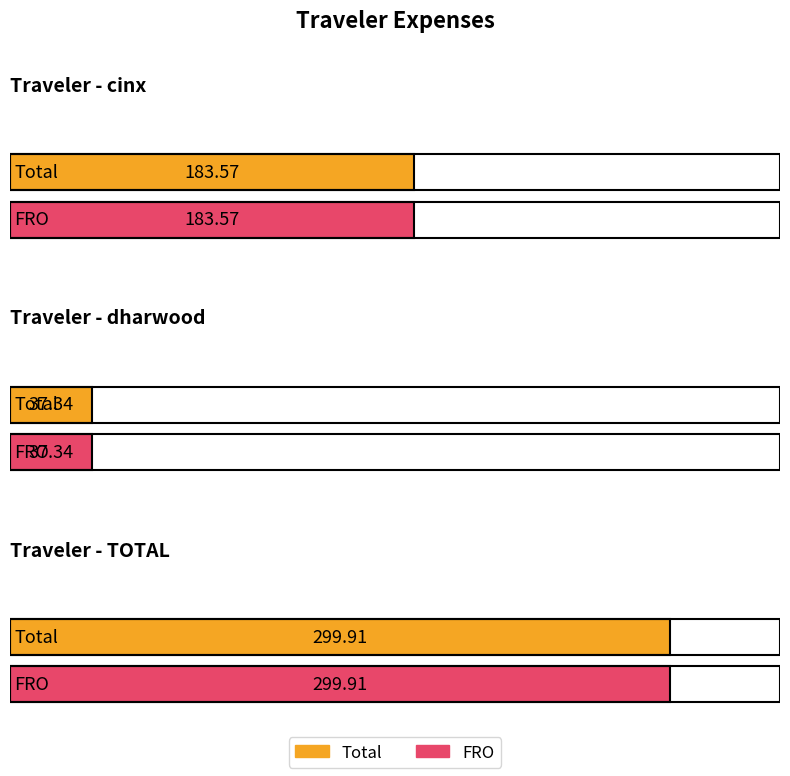

Is the value of Total at TOTAL greater than the value of FRO at cinx?

Yes